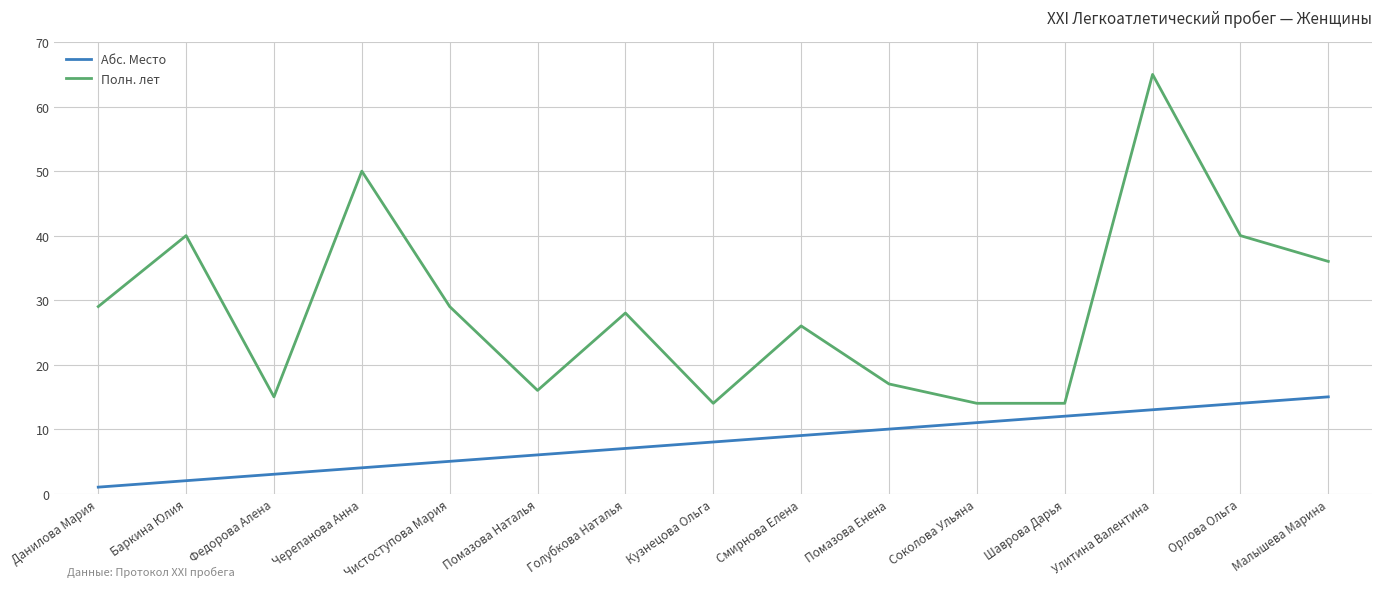

True or false: Абс. Место and Полн. лет cross at least once.

False